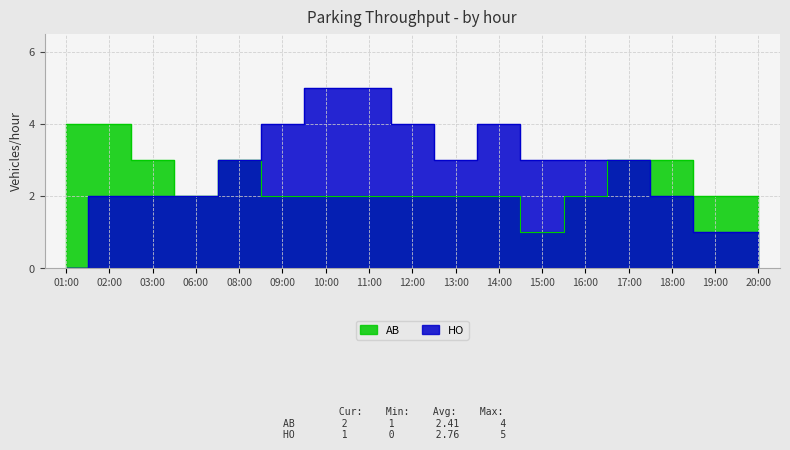

True or false: HO has more than 1 interior local peaks.

False